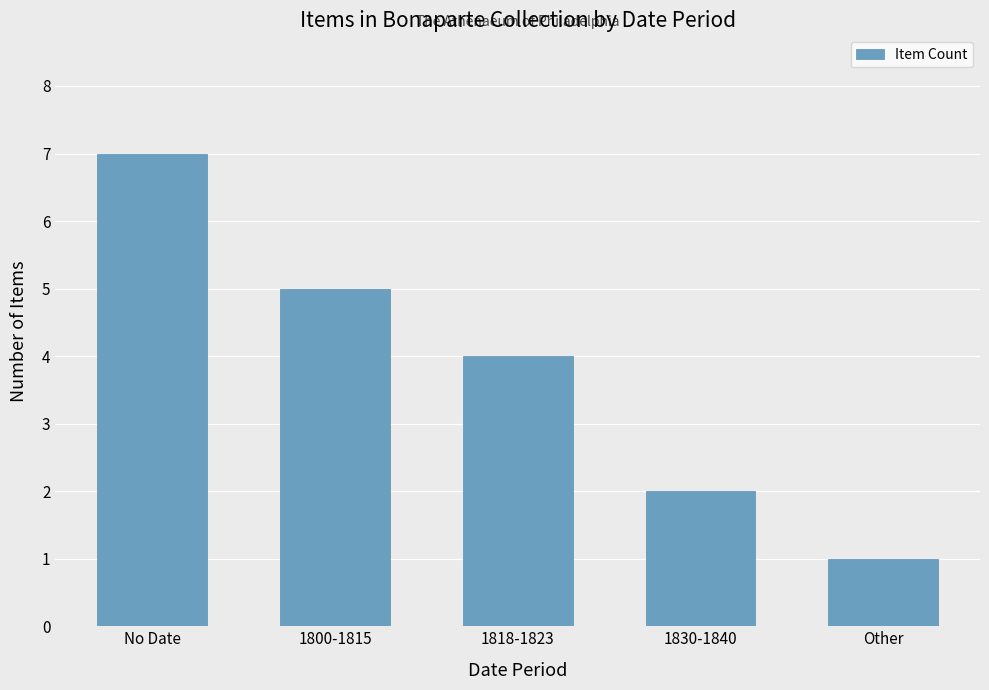

Is it true that the value at No Date is 3?

False